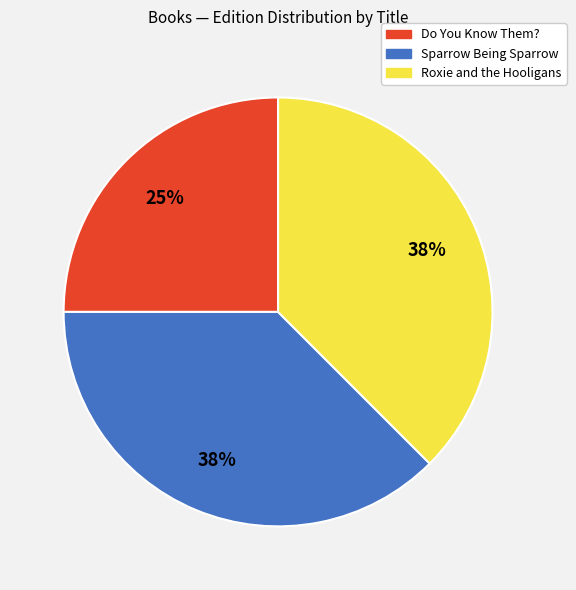

To the nearest percent, what is the combined percentage of Sparrow Being Sparrow and Roxie and the Hooligans?

75%